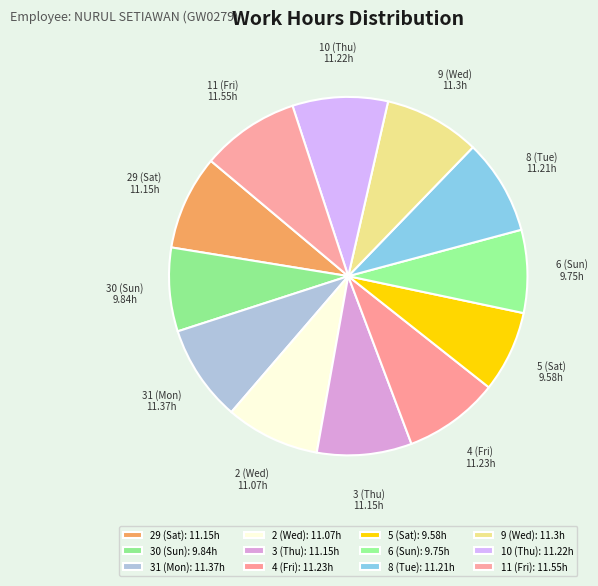

Approximately how many times larger is the value at 31 (Mon) compared to 11 (Fri)?

1.0